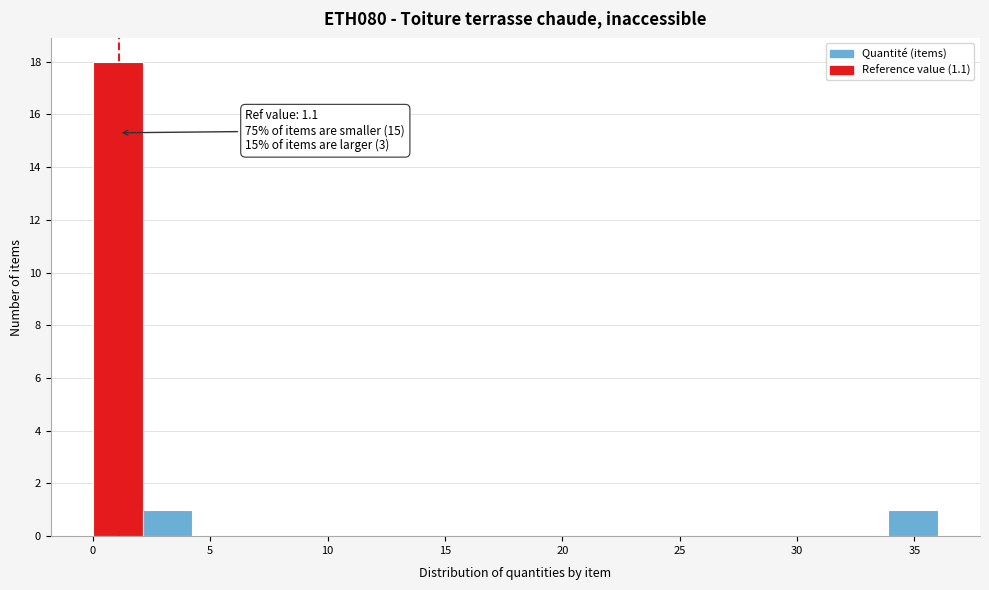

Over which range of the x-axis is the bar tallest?

0.0 to 2.0